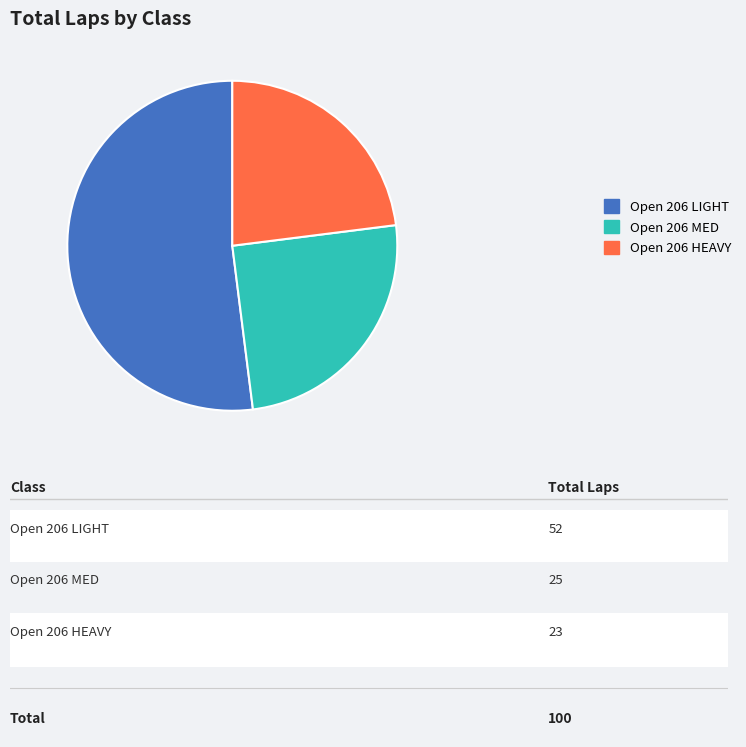

How many segments does this pie chart have?

3